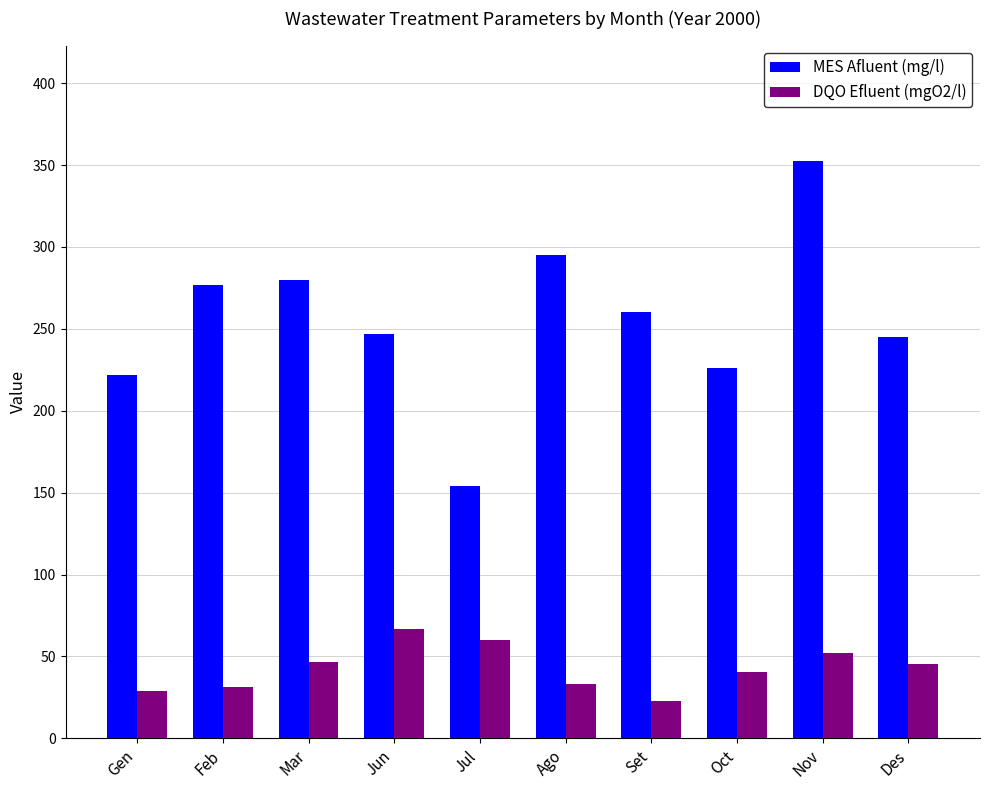

What value does the DQO Efluent (mgO2/l) series have at Set?

23.0